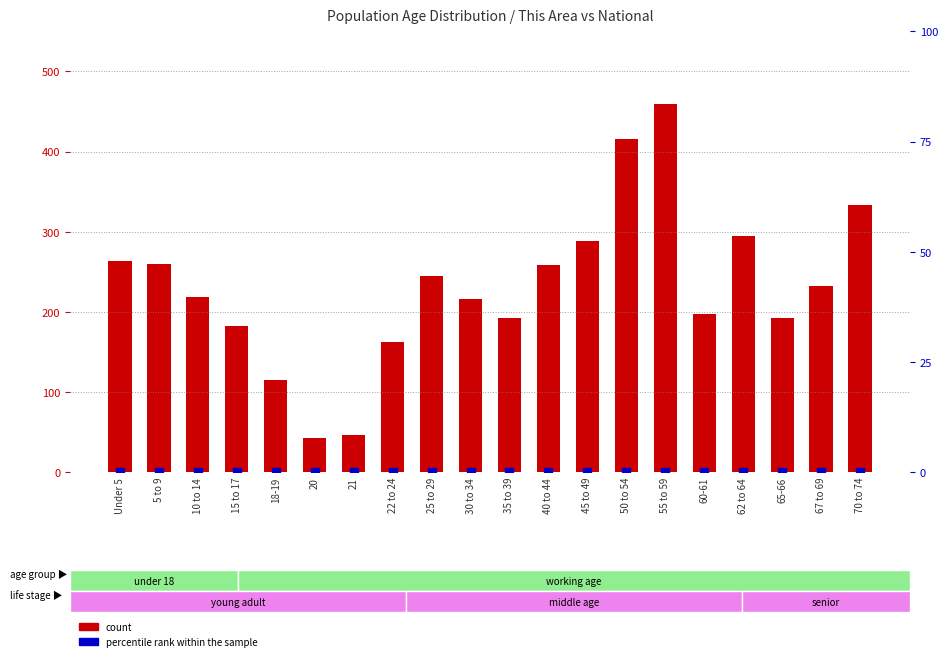

Which series has the largest Y range (max minus min)?

count